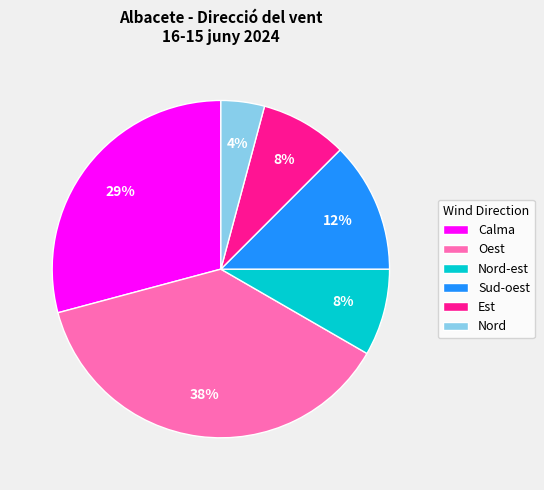

Approximately how many times larger is the value at Nord-est compared to Nord?

2.0